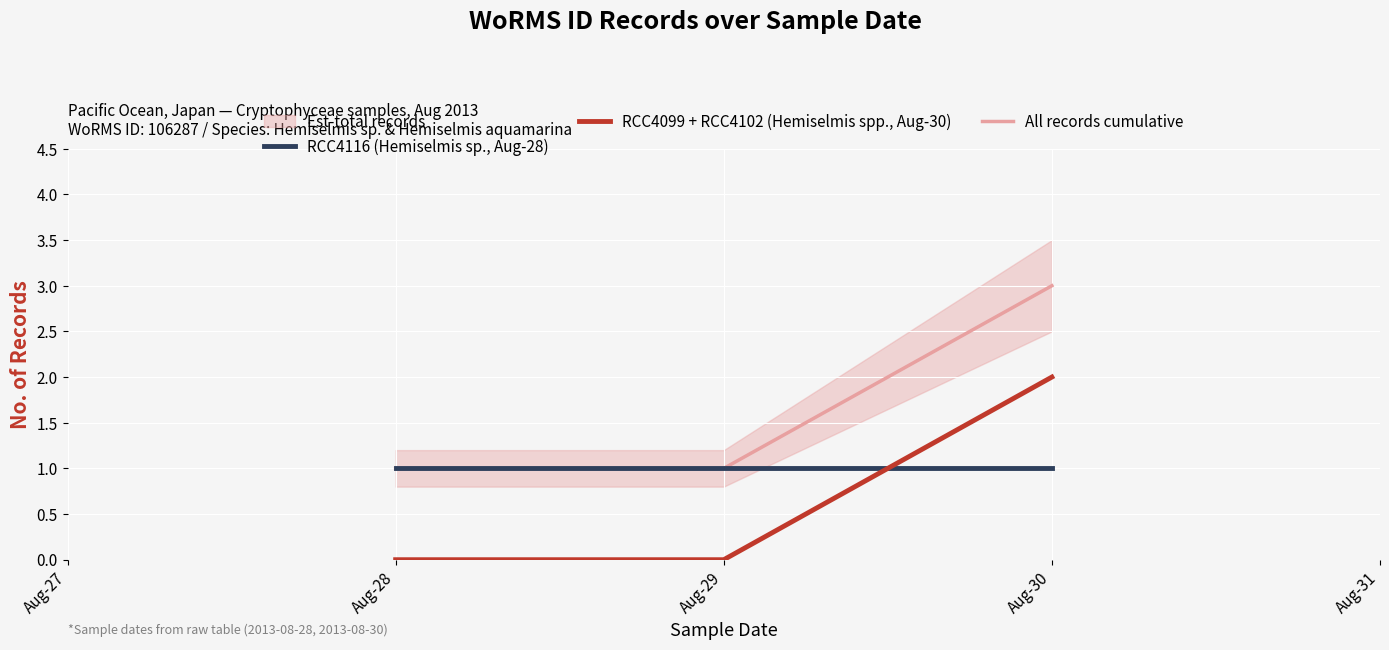

Is the value of All records cumulative at Aug-30 greater than the value of RCC4099 + RCC4102 (Hemiselmis spp., Aug-30) at Aug-30?

Yes